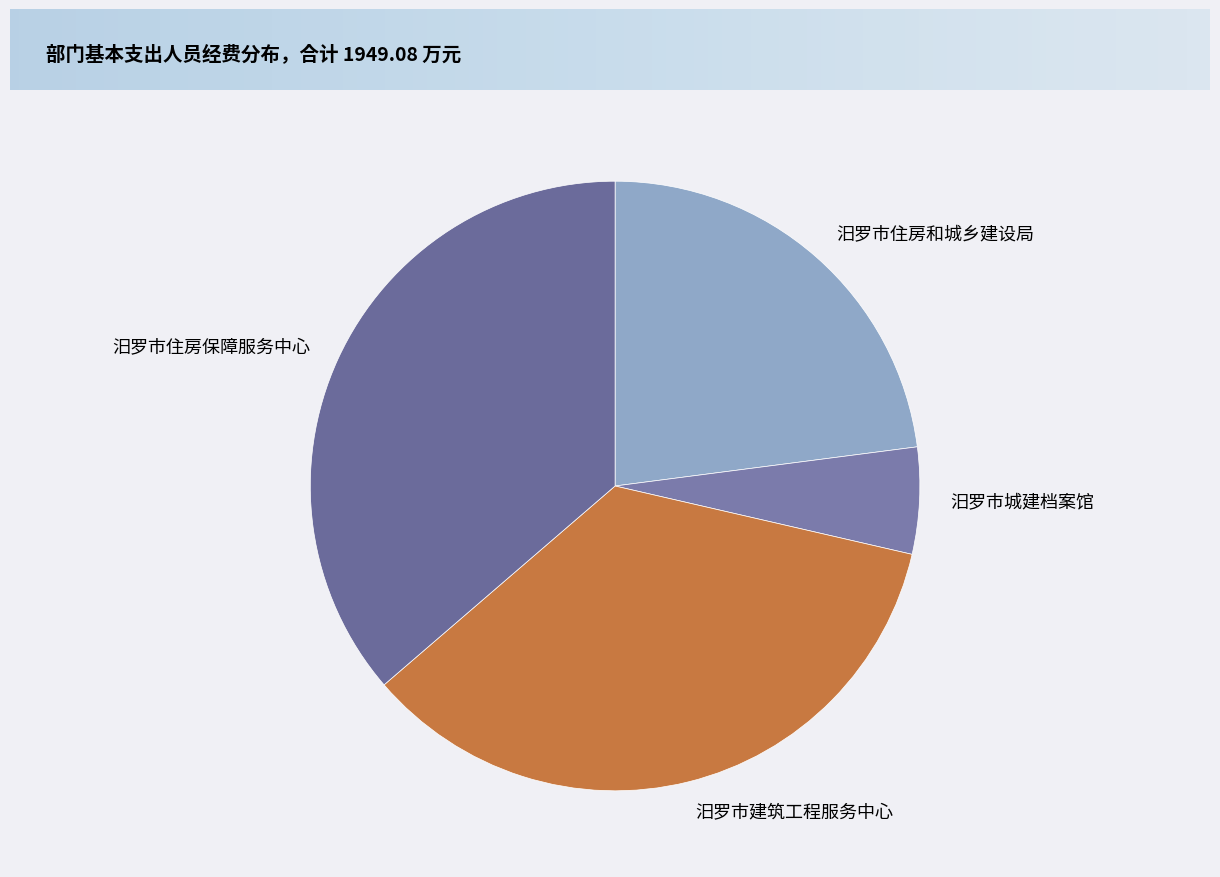

What is the smallest slice in the pie chart?

汨罗市城建档案馆